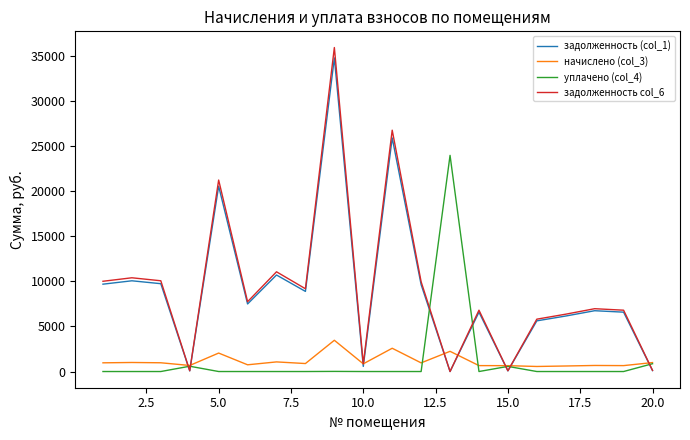

At how many categories does at least one series exceed 23268?

3